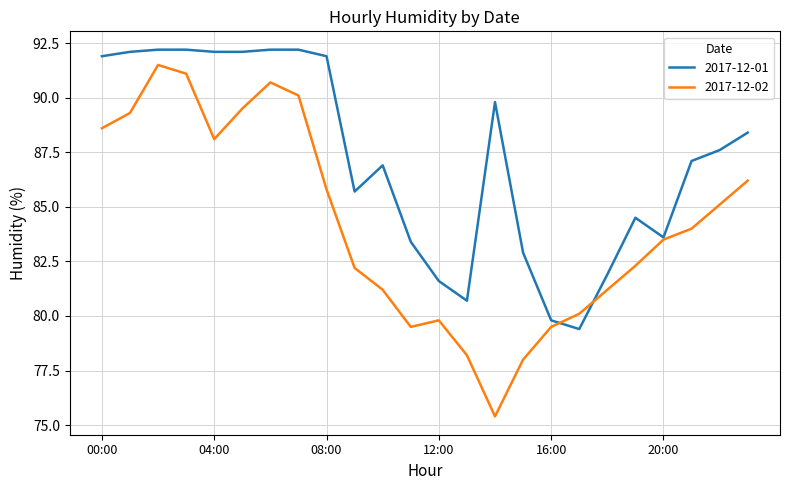

List the series in order of their overall mean, highest first.

2017-12-01, 2017-12-02